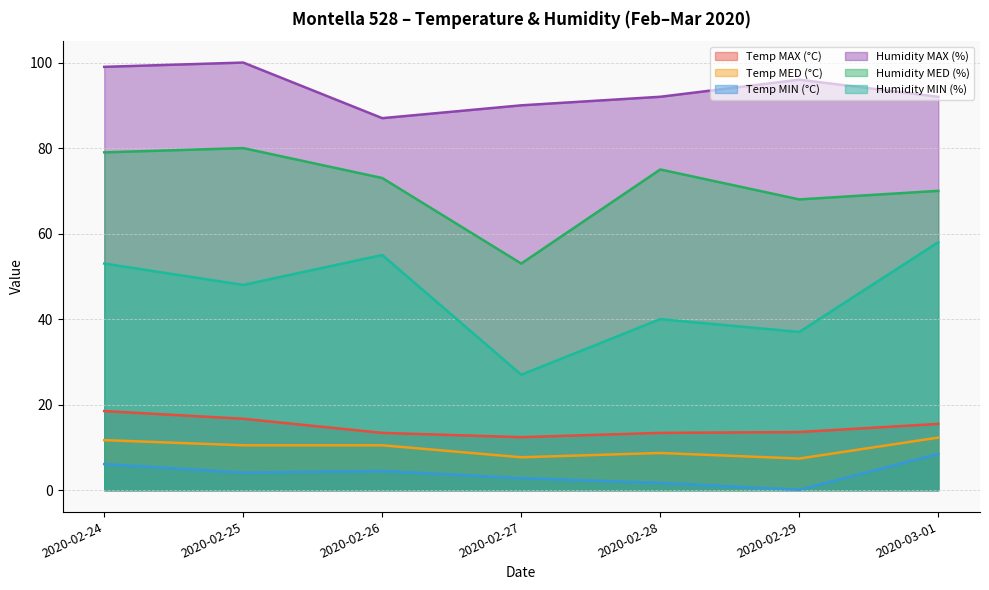

Count the number of categories in the chart.

7